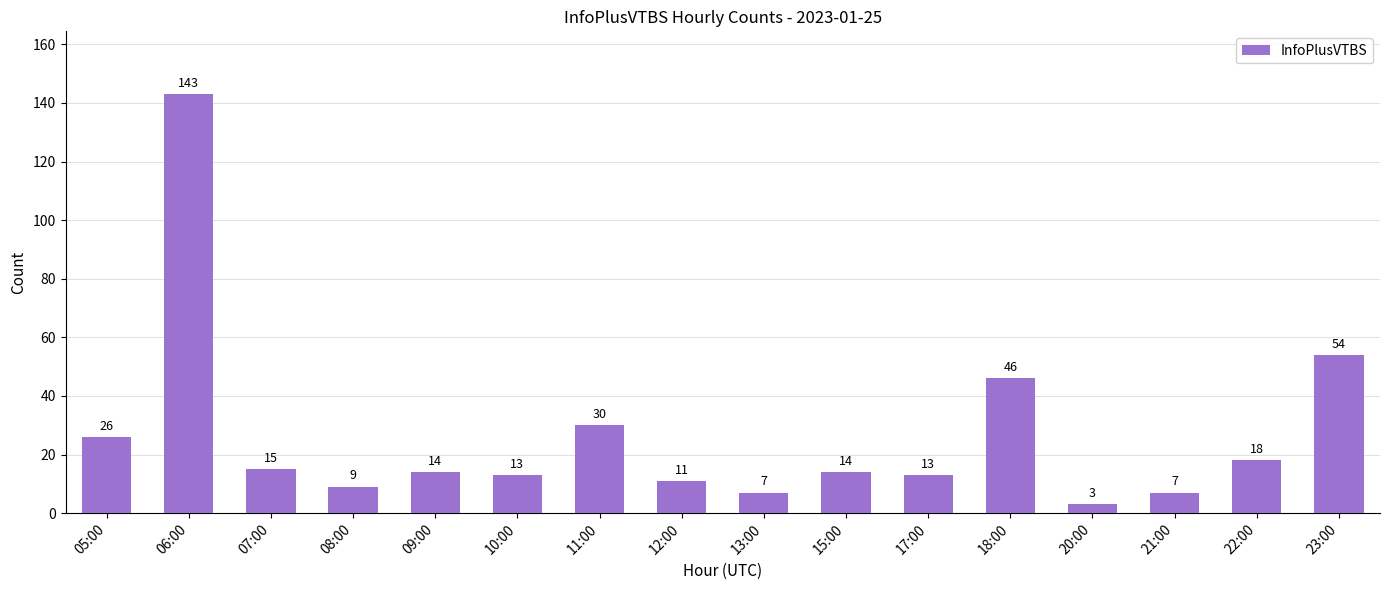

Which category has the highest value across all series?

06:00